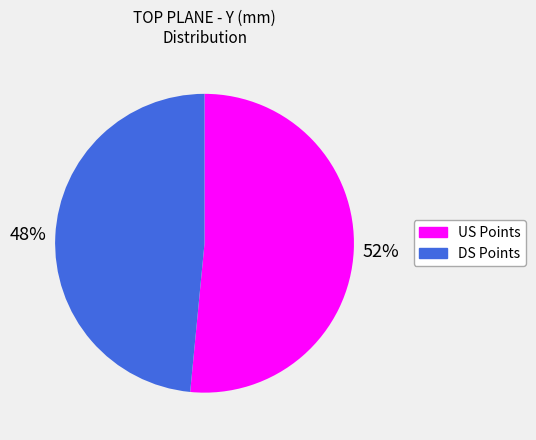

What percentage is the US Points slice, to the nearest percent?

52%